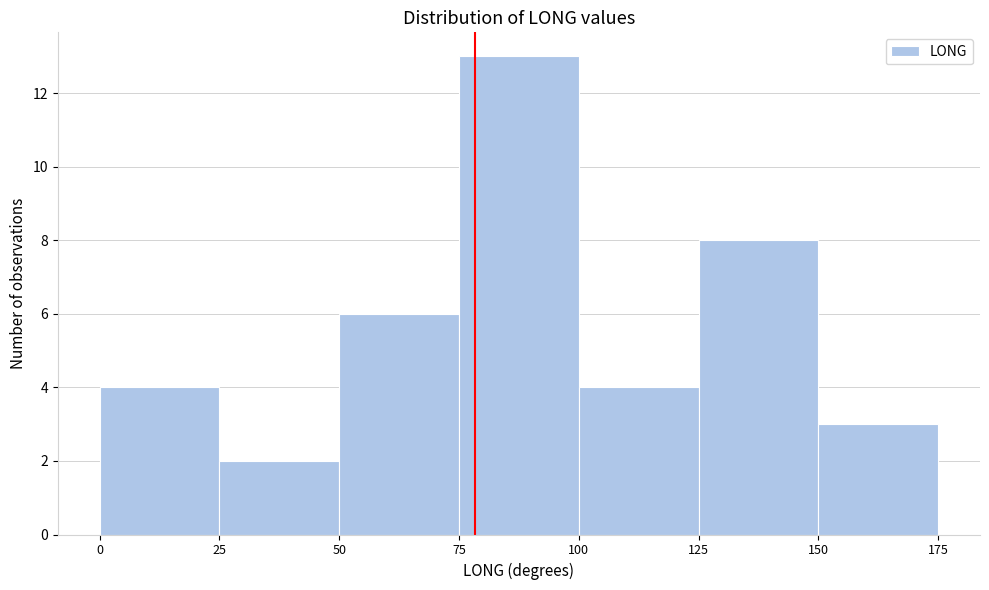

Which range on the x-axis has the tallest bar?

75 to 100